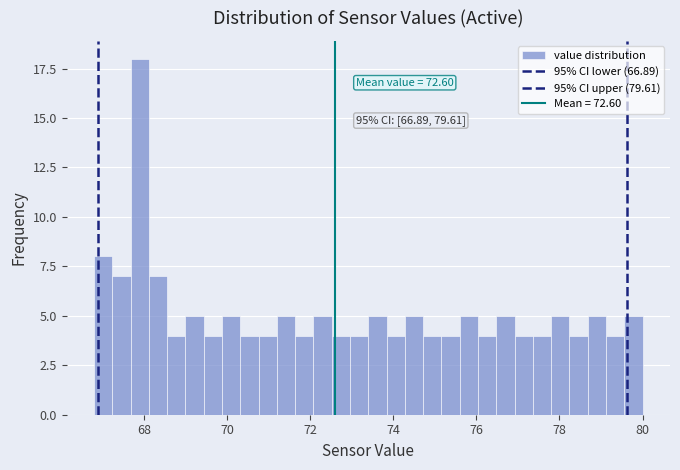

Read against the x-axis, roughly where is the centre of the tallest bar?

68.0